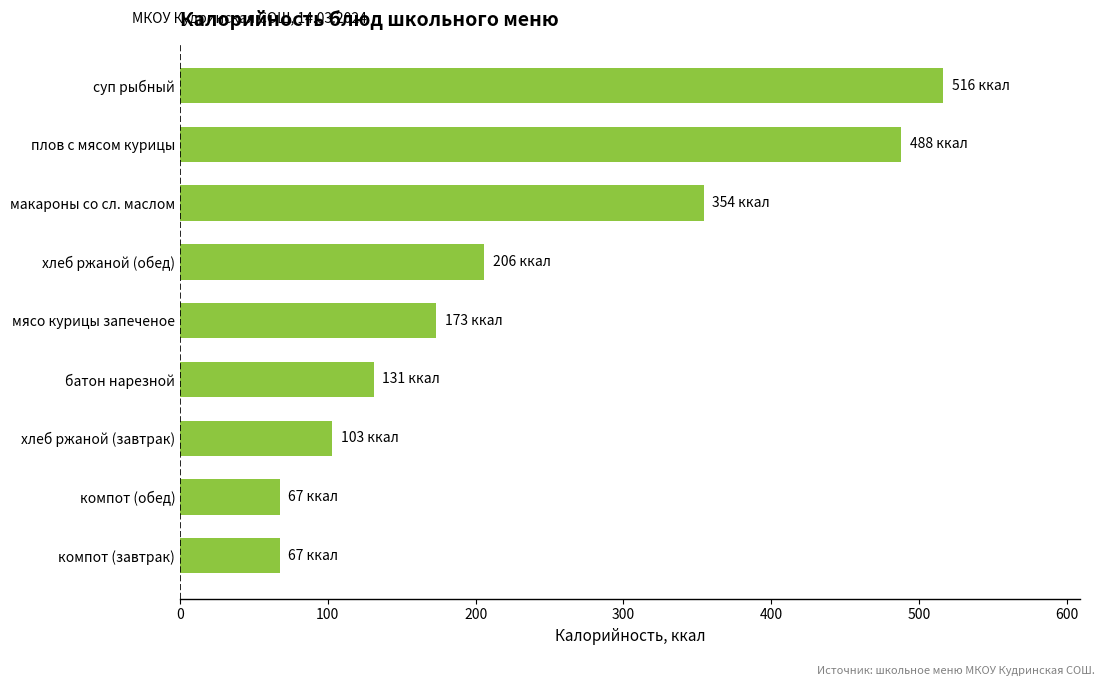

What is the ratio of the value at батон нарезной to the value at хлеб ржаной (обед)?

0.6